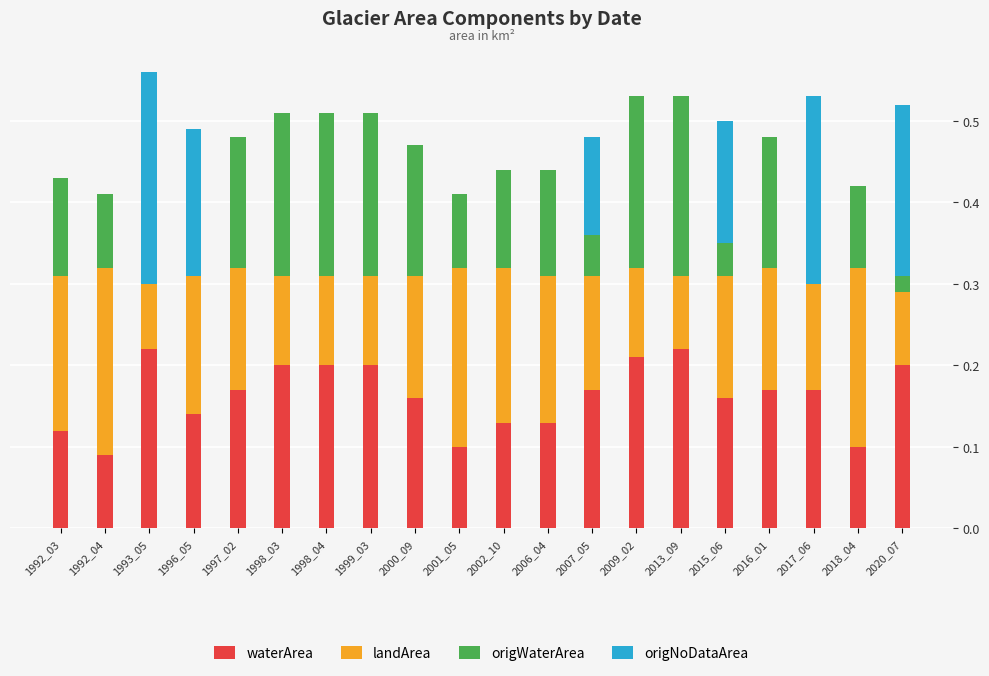

What is the total value across all series at 2002_10?

0.4